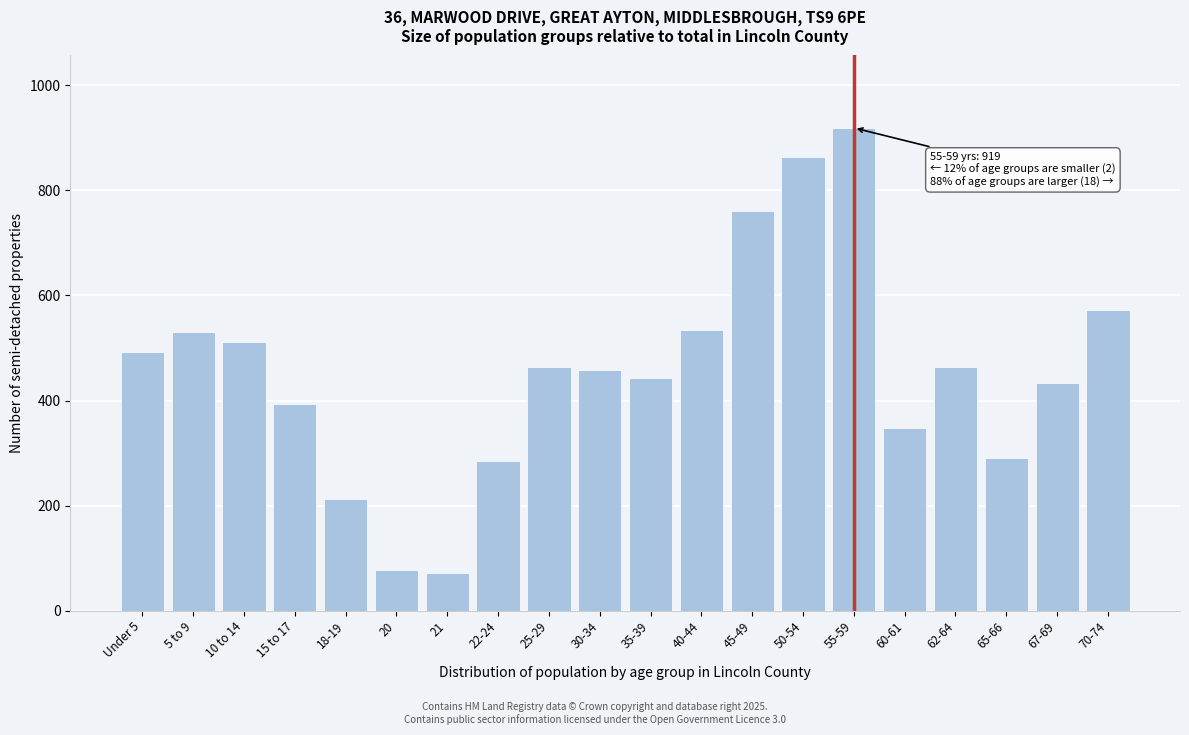

What is the minimum value shown in the chart?

71